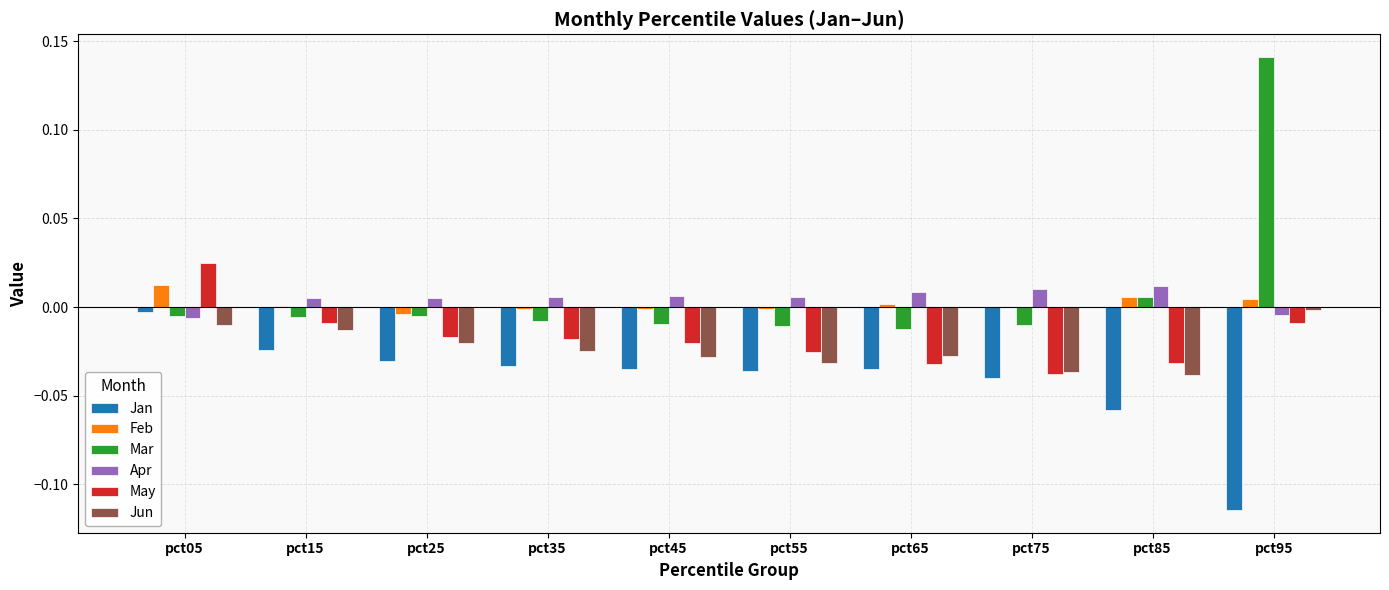

The value of Jun at pct75 is -0.0. True or false?

True